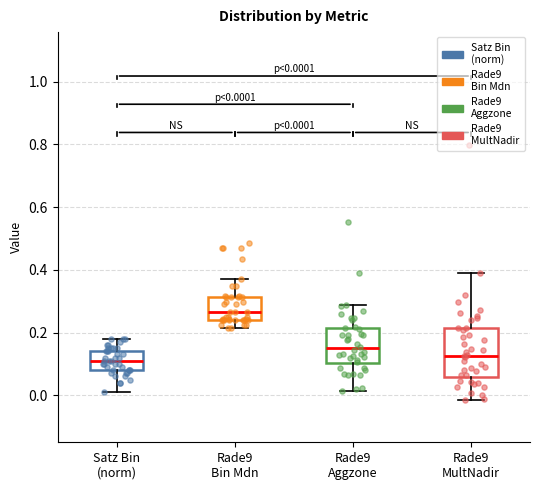

Which box is the tallest, from its lower edge to its upper edge?

Rade9 MultNadir